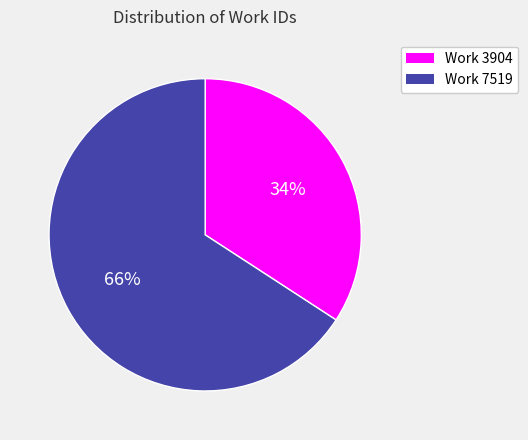

To the nearest percent, what is the average slice percentage?

50%